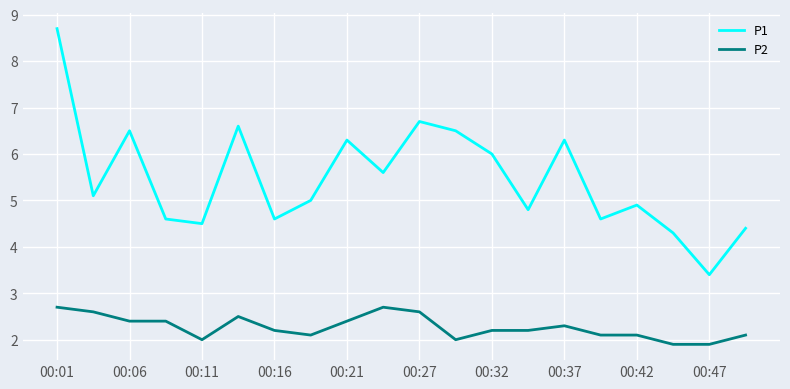

How many P2 values are between 2 and 3?

18